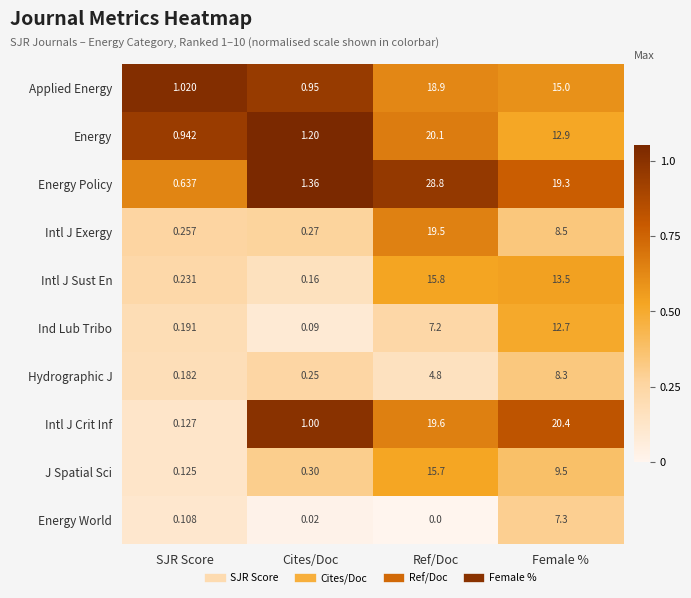

Rank the categories by Energy value from lowest to highest.

SJR Score, Cites/Doc, Female %, Ref/Doc